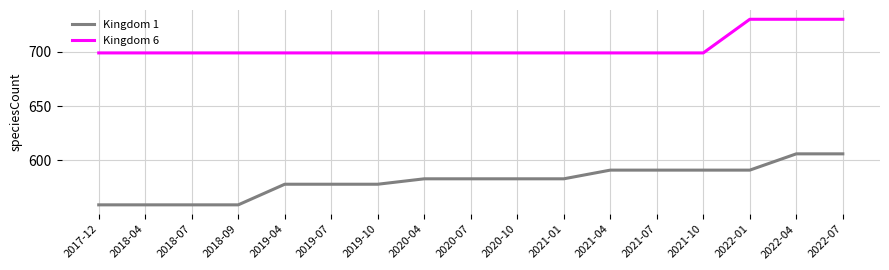

What is the maximum value shown in the chart?

730